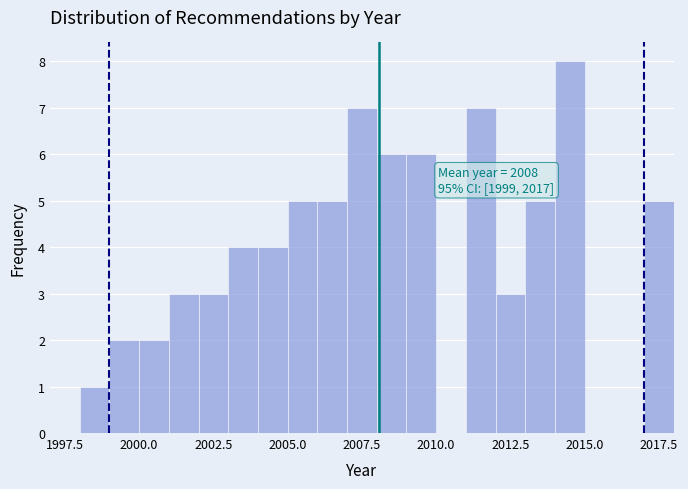

Read against the x-axis, roughly where is the centre of the tallest bar?

2014.5